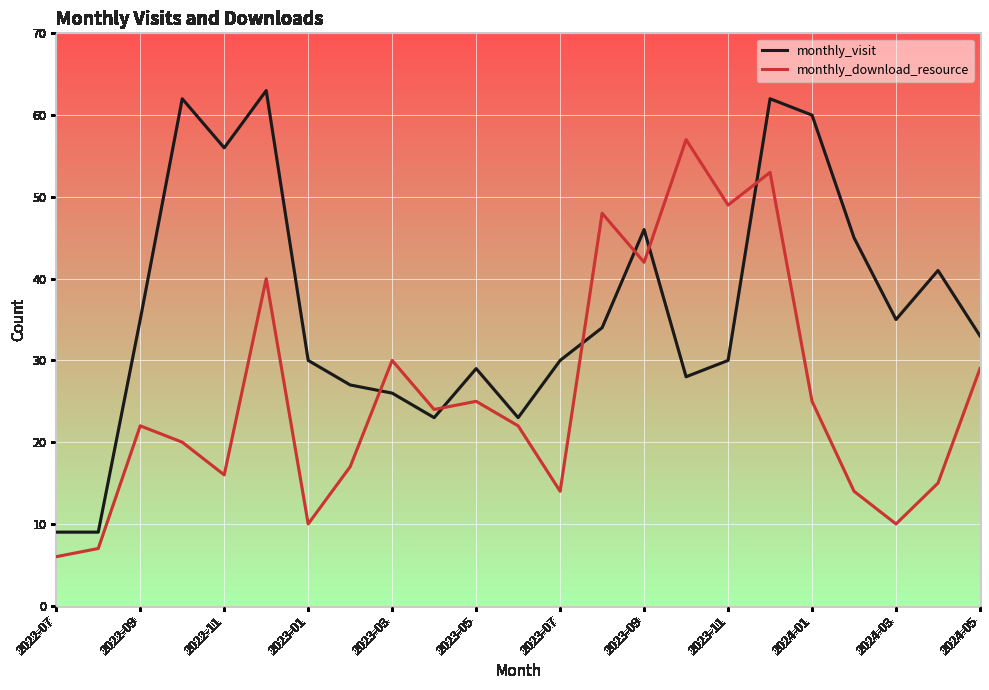

True or false: monthly_download_resource has more than 1 points higher than both neighbors.

True